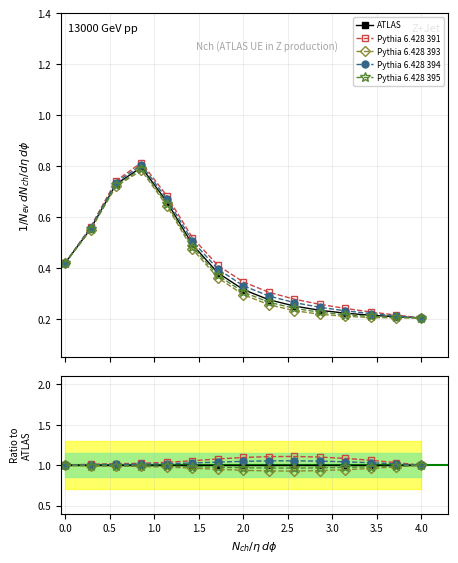

What is the value of the Pythia 6.428 395 point at the 8th from the left?

1.0